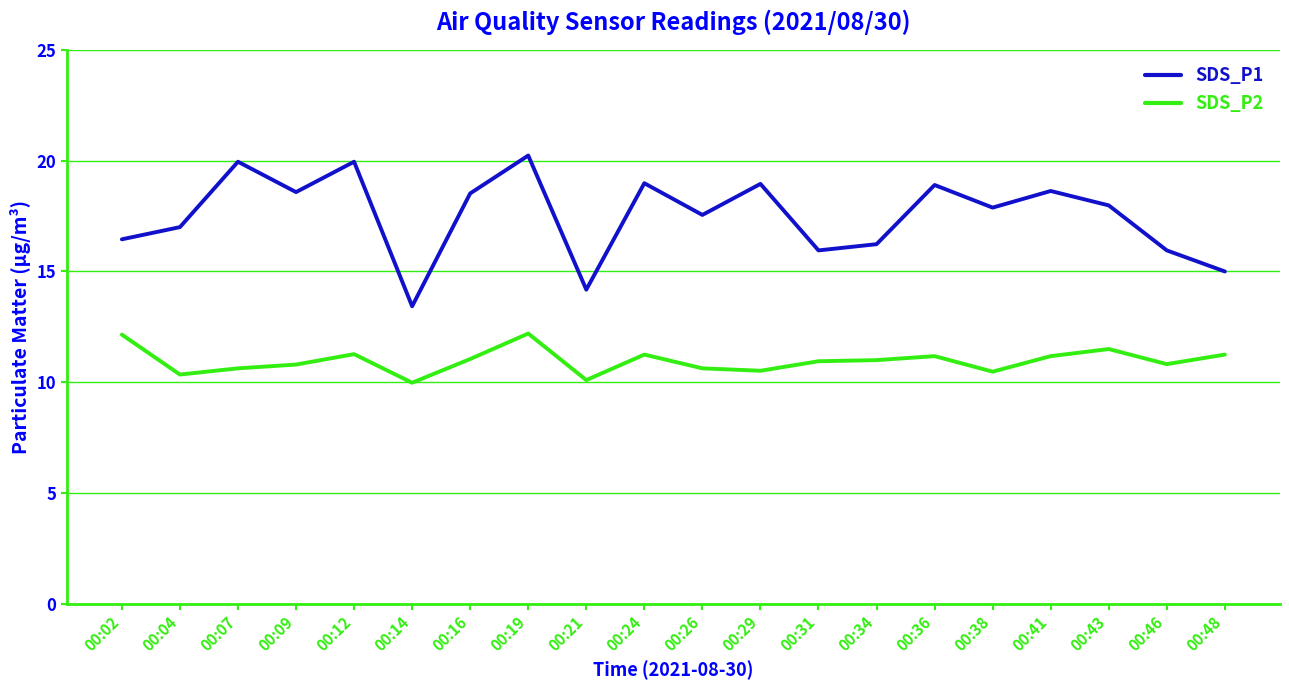

What is the difference between the SDS_P1 values at 00:31 and 00:38?

1.9